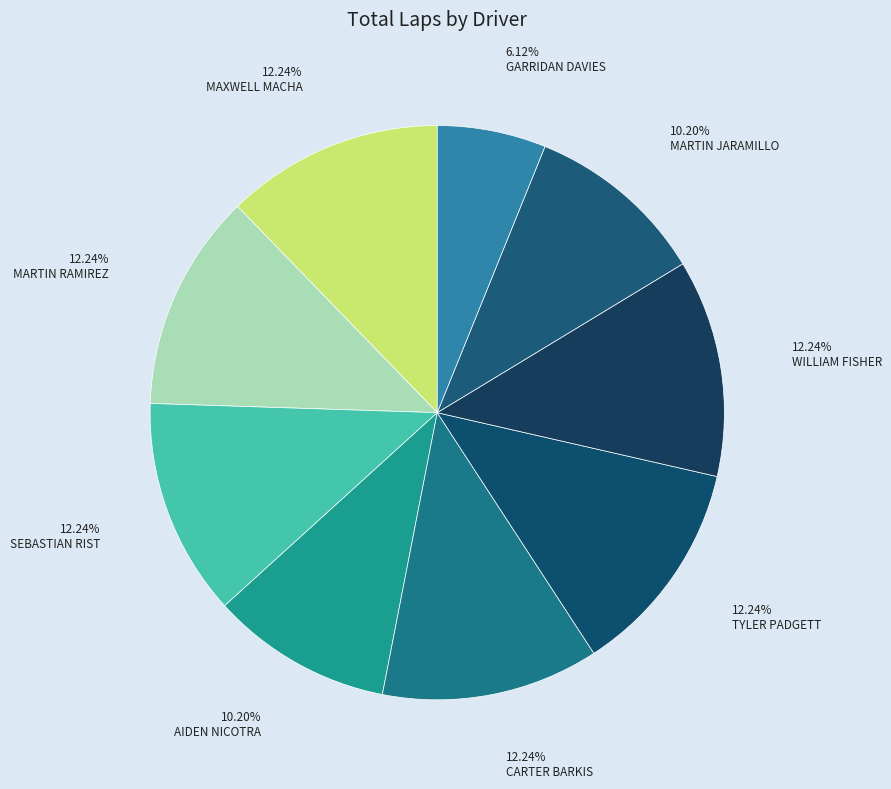

True or false: WILLIAM FISHER accounts for 24% of the total.

False